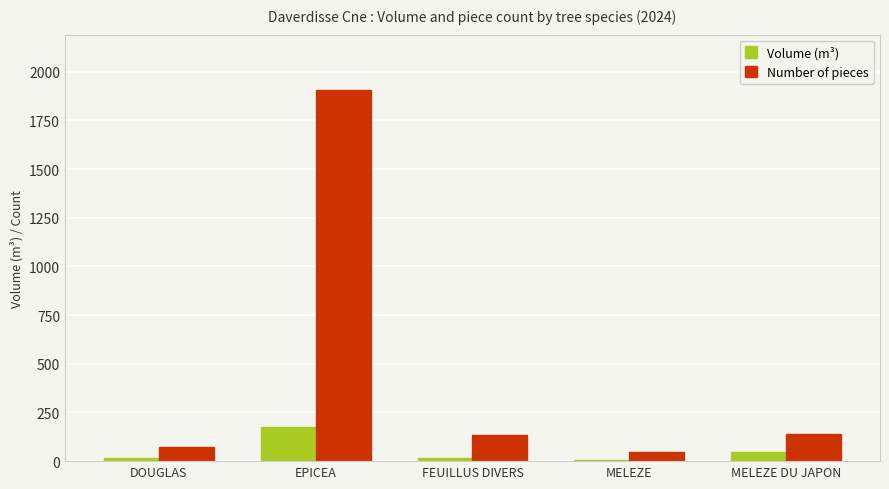

Between EPICEA and MELEZE, which series saw the biggest shift?

Number of pieces